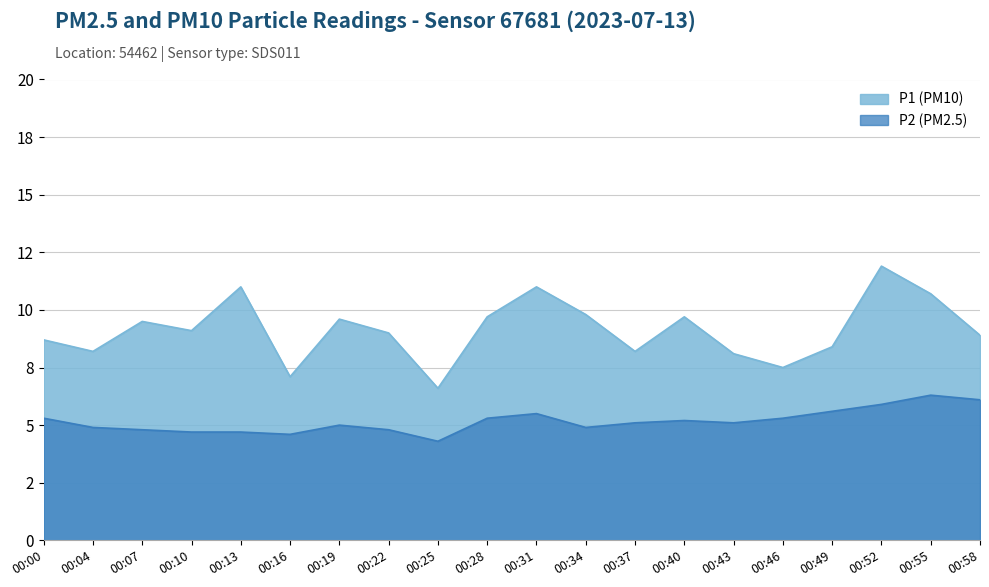

What value does the P2 series have at 00:37?

5.1